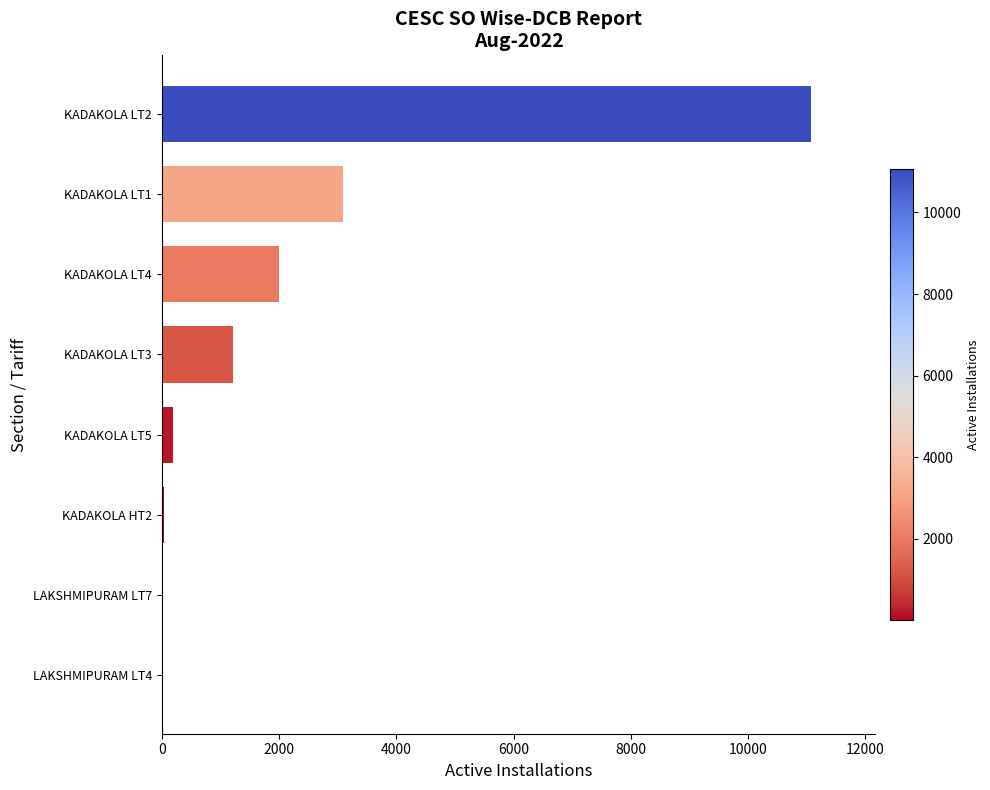

At which category does the chart reach its peak across all series?

KADAKOLA LT2